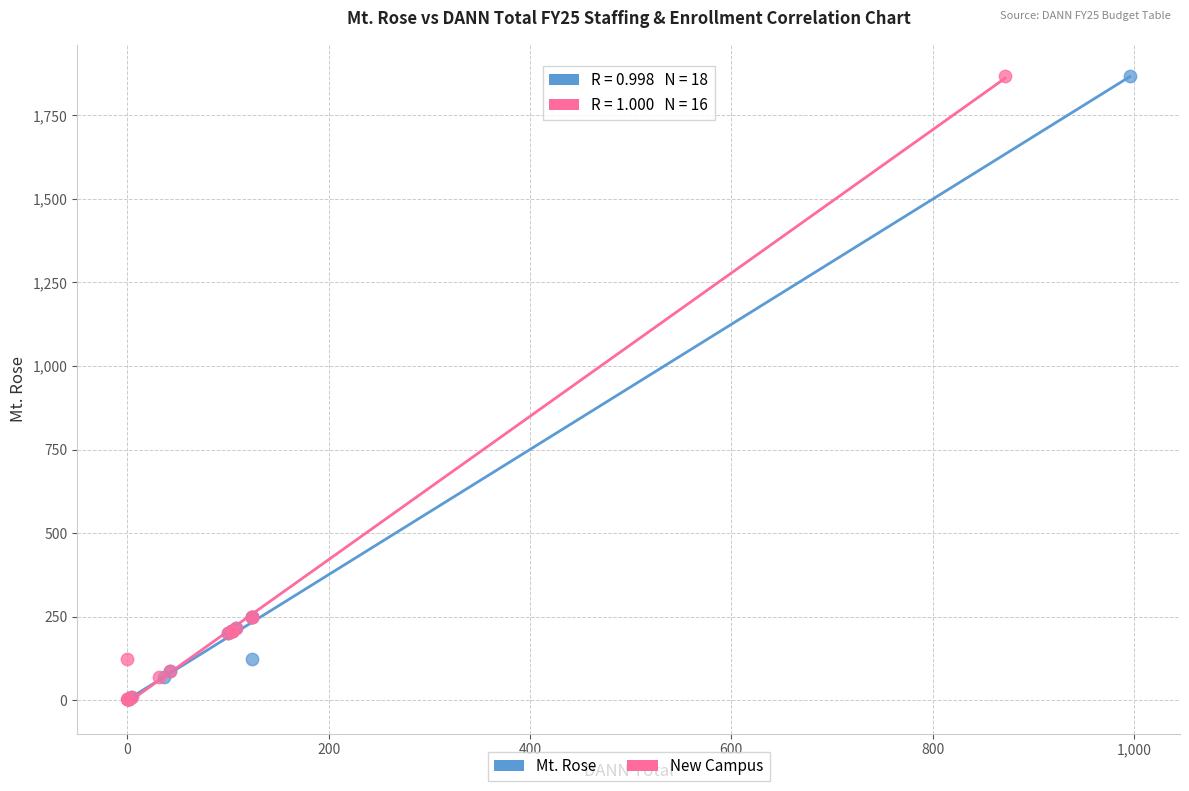

What are all the series names shown in the legend?

Mt. Rose, New Campus